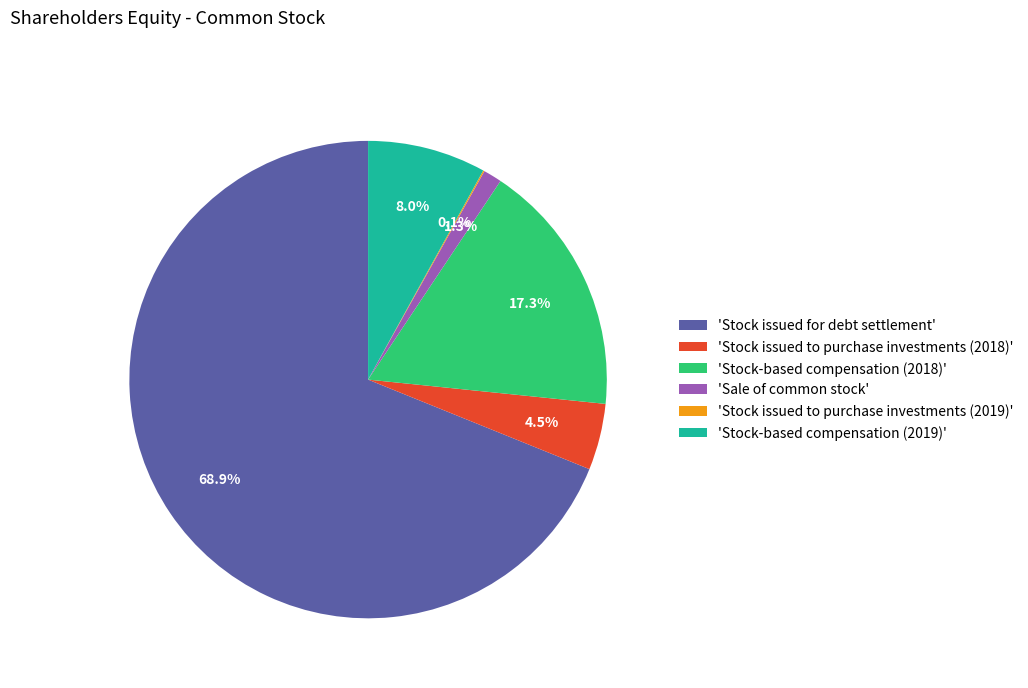

Which has a higher value, 'Stock issued for debt settlement' or 'Stock-based compensation (2019)'?

'Stock issued for debt settlement'